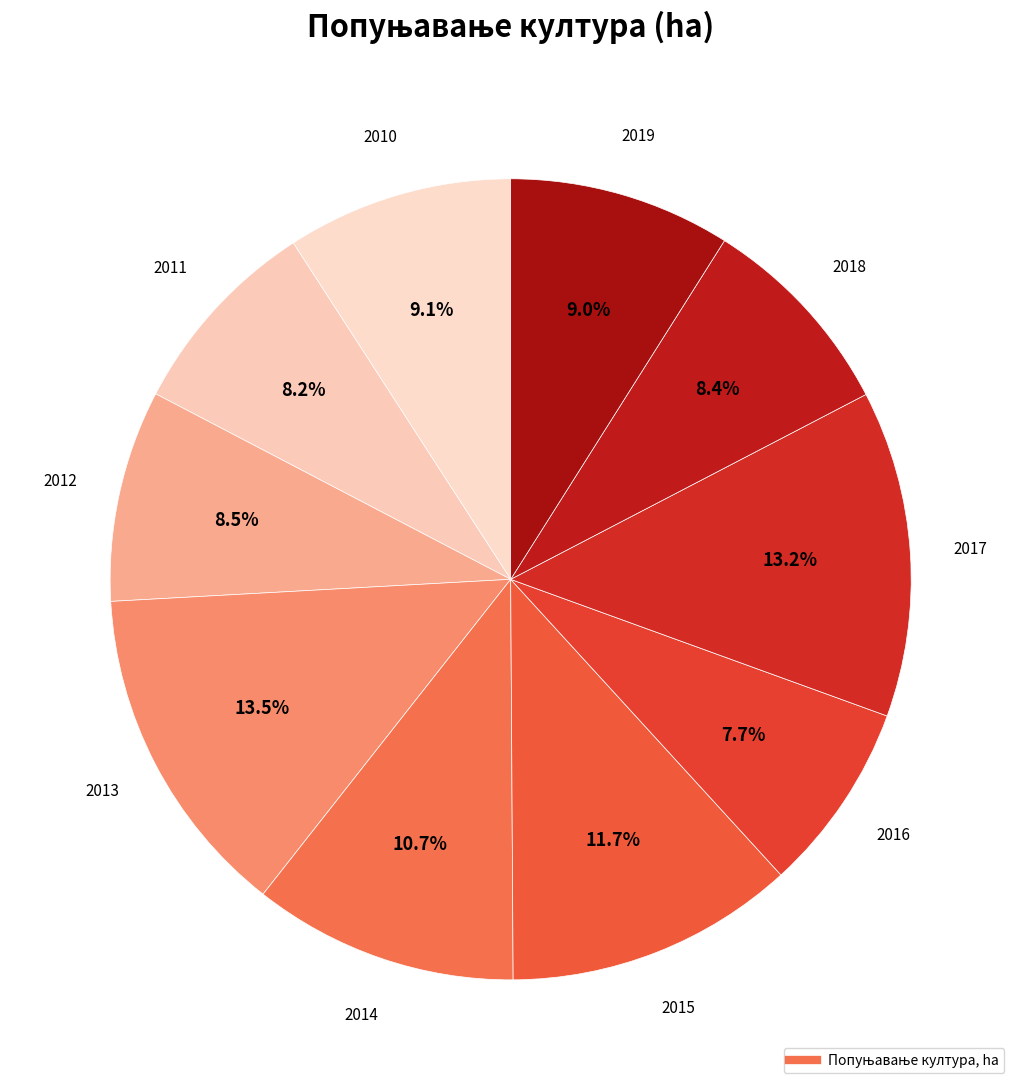

What is the largest slice in the pie chart?

2013